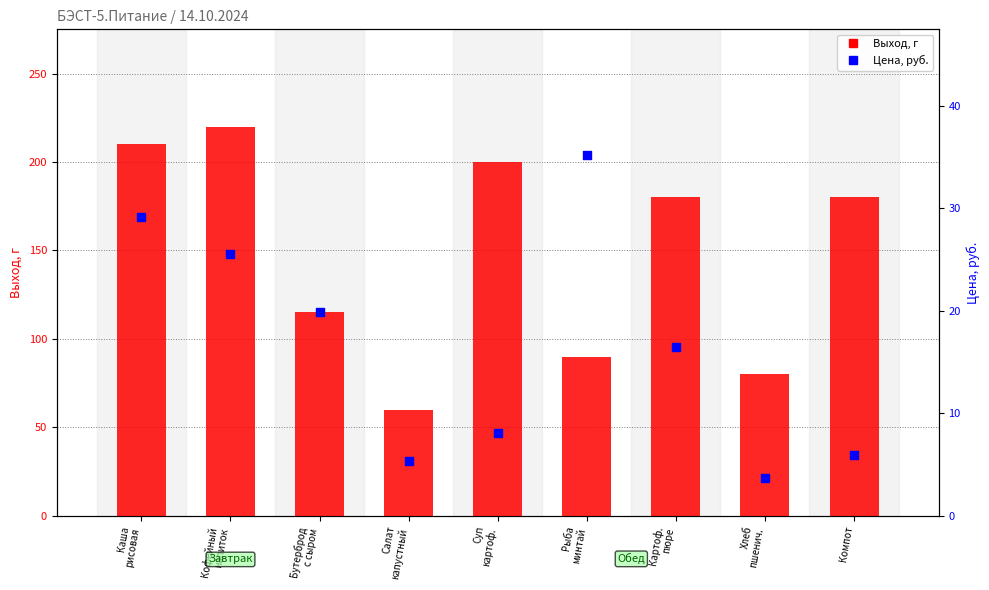

Which series reaches the minimum Y coordinate?

Цена, руб.